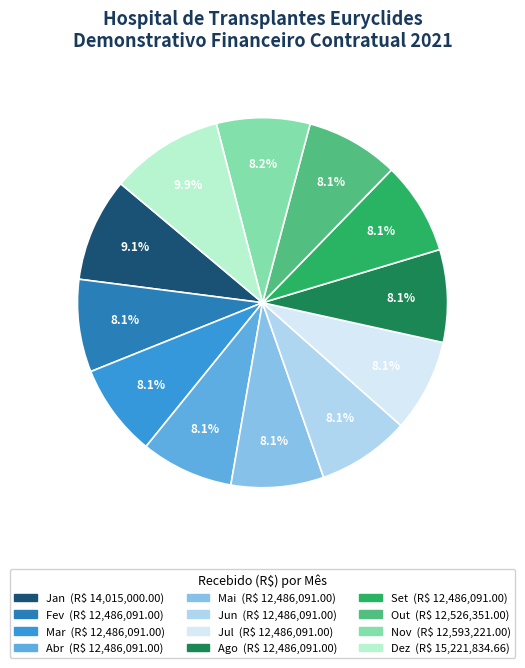

To the nearest percent, what percentage of the pie is Abr?

8%